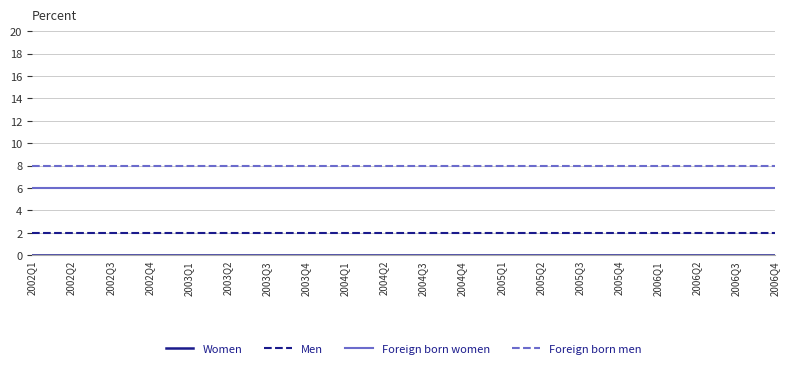

Which series has the largest total across all categories?

Foreign born men